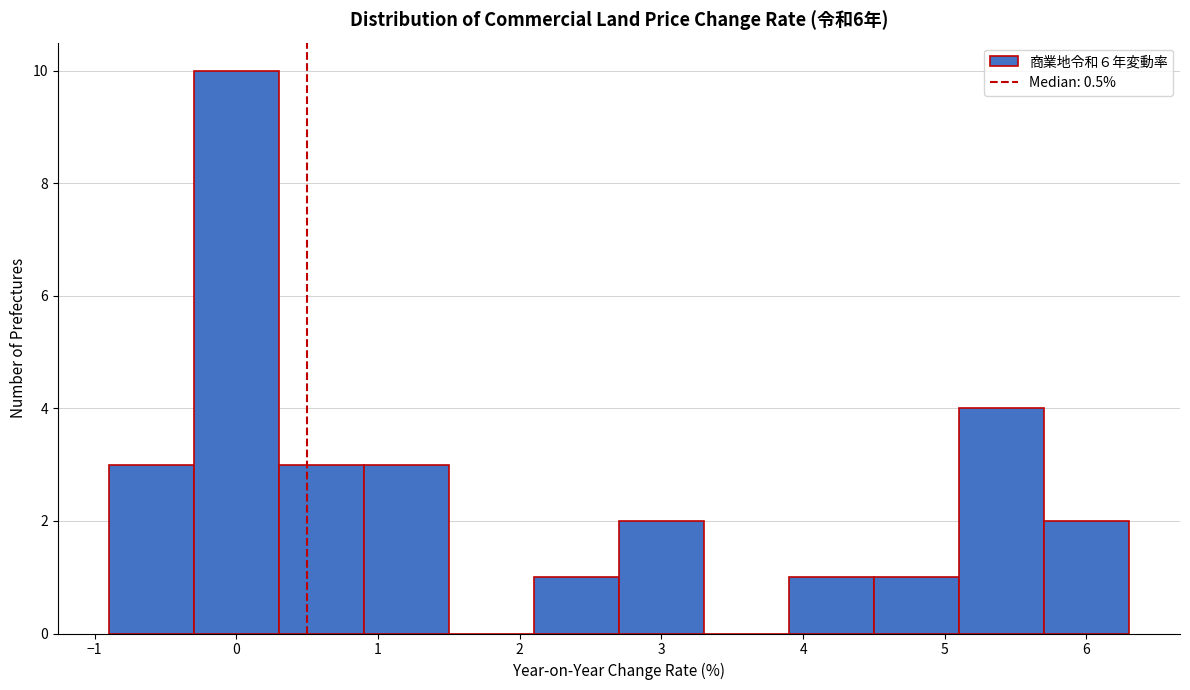

How tall is the bar that spans 2.1 to 2.7 on the x-axis? The values are not printed on the chart, so give them approximately, as read against the axis.

1